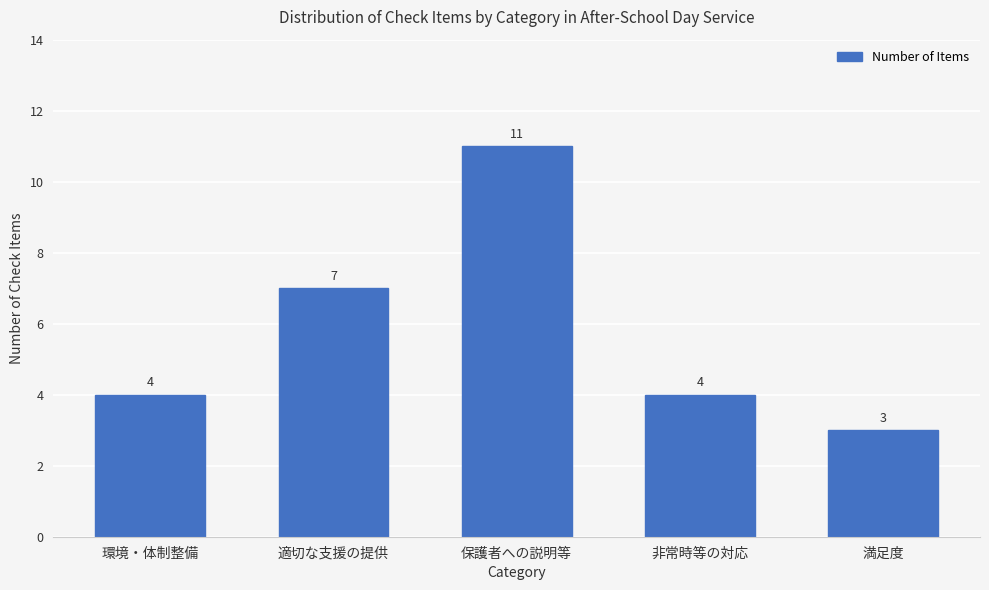

Is it true that the value at 適切な支援の提供 is 7?

True